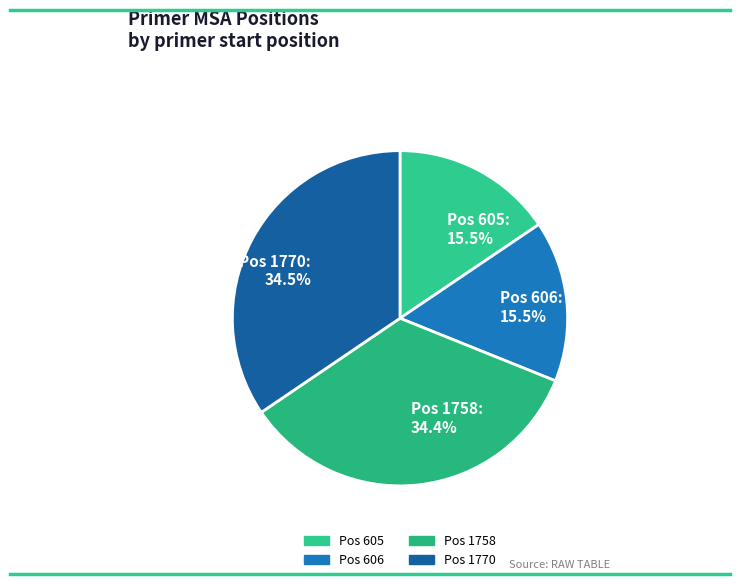

Which has a higher value, Pos 605: 15.5% or Pos 1770: 34.5%?

Pos 1770: 34.5%